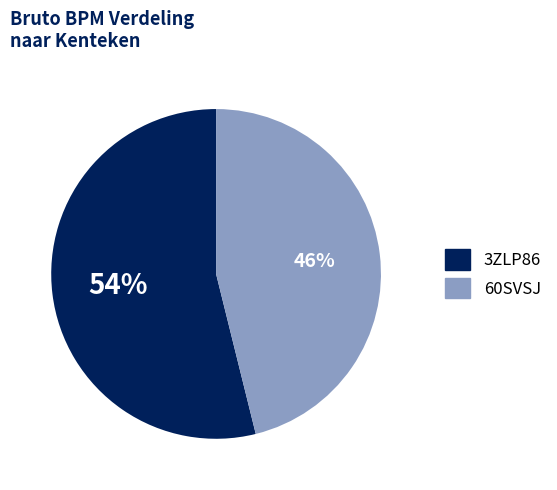

To the nearest percent, what percentage of the pie is 3ZLP86?

54%